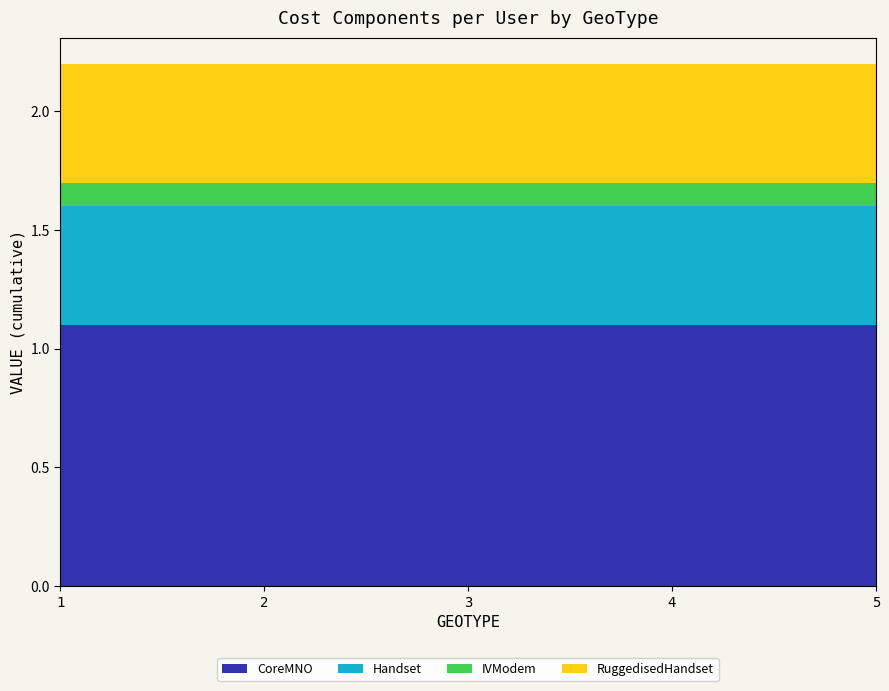

Reading right to left, list all the values displayed in this chart.

CoreMNO: 1.1	1.1	1.1	1.1	1.1
Handset: 0.5	0.5	0.5	0.5	0.5
IVModem: 0.1	0.1	0.1	0.1	0.1
RuggedisedHandset: 0.5	0.5	0.5	0.5	0.5